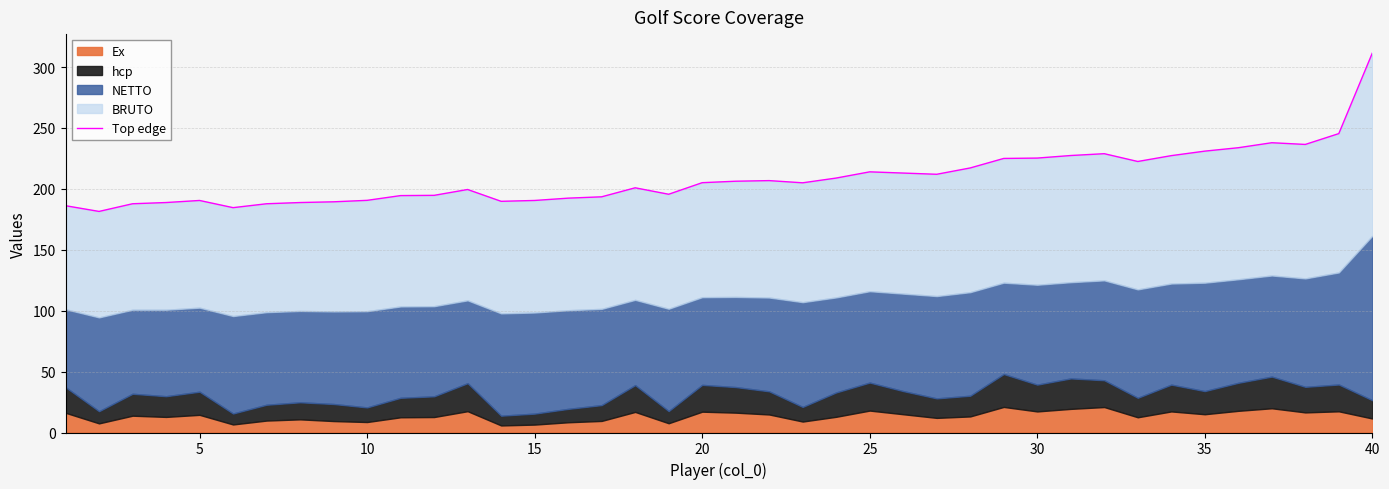

The chart shows a value of 322.4 at 18. True or false?

False